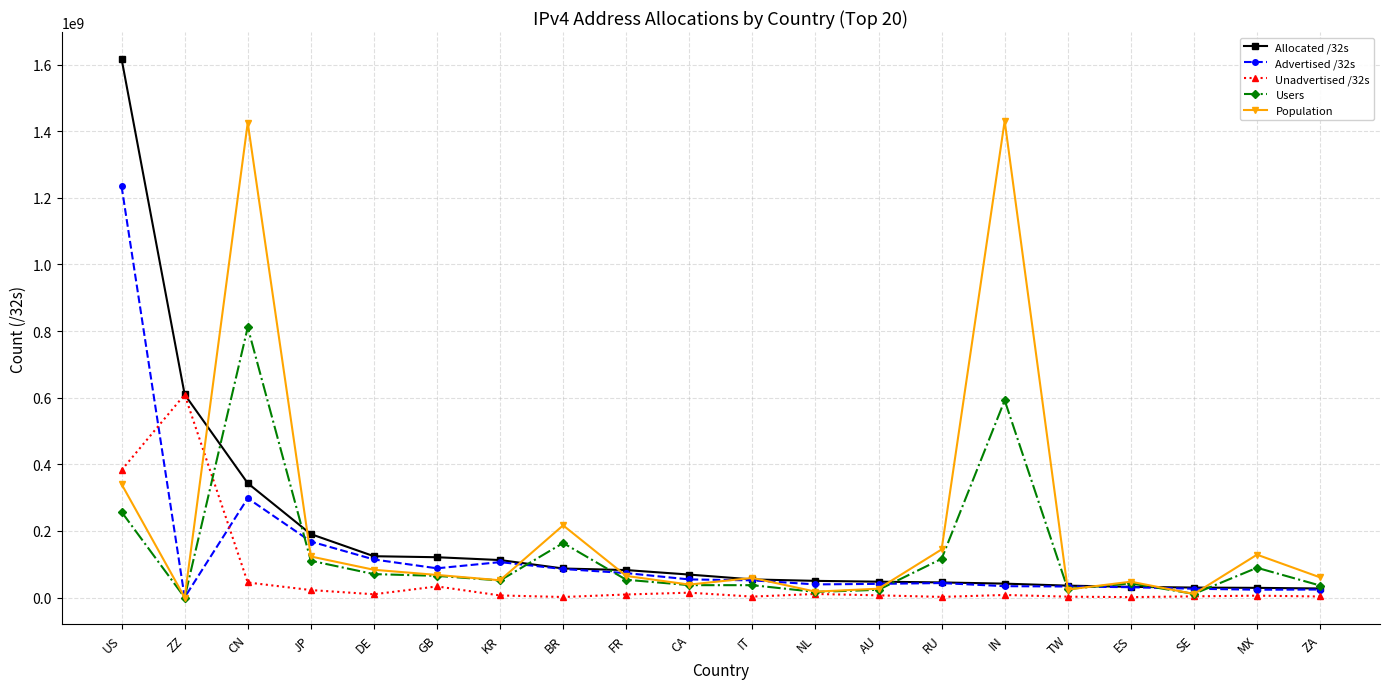

True or false: Population has more than 1 interior local peaks.

True